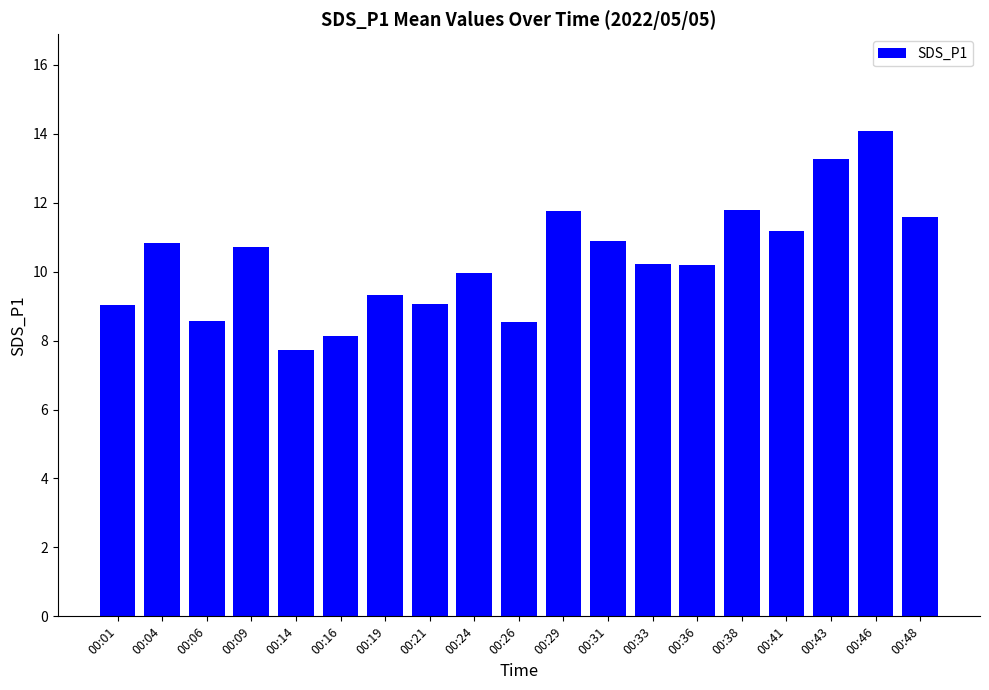

True or false: the data shows 10.2 at 00:36.

True